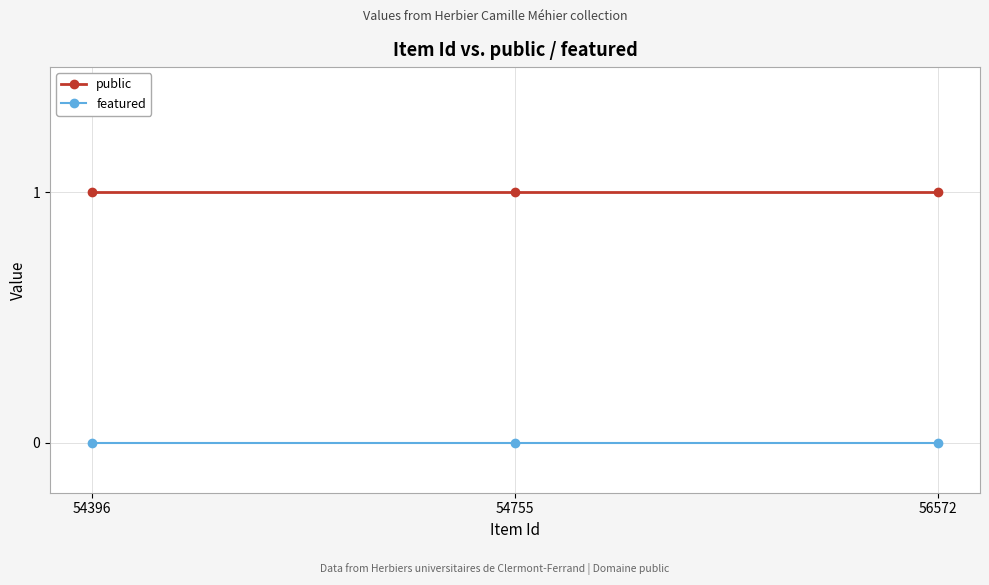

What are all the series names shown in the legend?

public, featured